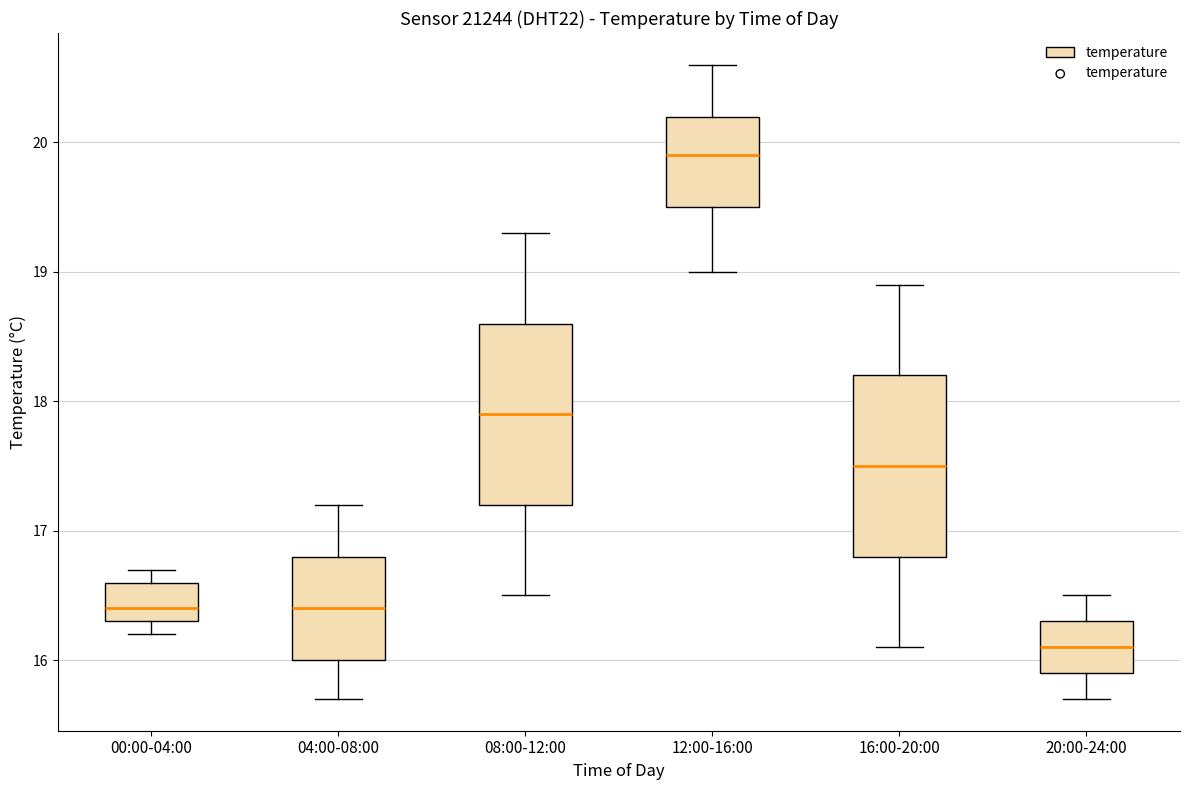

Reading left to right, read every box against the y-axis: the position of its median line, the range the box covers, and the ends of its whiskers. The values are not printed on the chart, so give them approximately, as read against the axis.

00:00-04:00: median 16.4, box 16.3 to 16.6, whiskers 16.2 to 16.7
04:00-08:00: median 16.4, box 16.0 to 16.8, whiskers 15.7 to 17.2
08:00-12:00: median 17.9, box 17.2 to 18.6, whiskers 16.5 to 19.3
12:00-16:00: median 19.9, box 19.5 to 20.2, whiskers 19.0 to 20.6
16:00-20:00: median 17.5, box 16.8 to 18.2, whiskers 16.1 to 18.9
20:00-24:00: median 16.1, box 15.9 to 16.3, whiskers 15.7 to 16.5